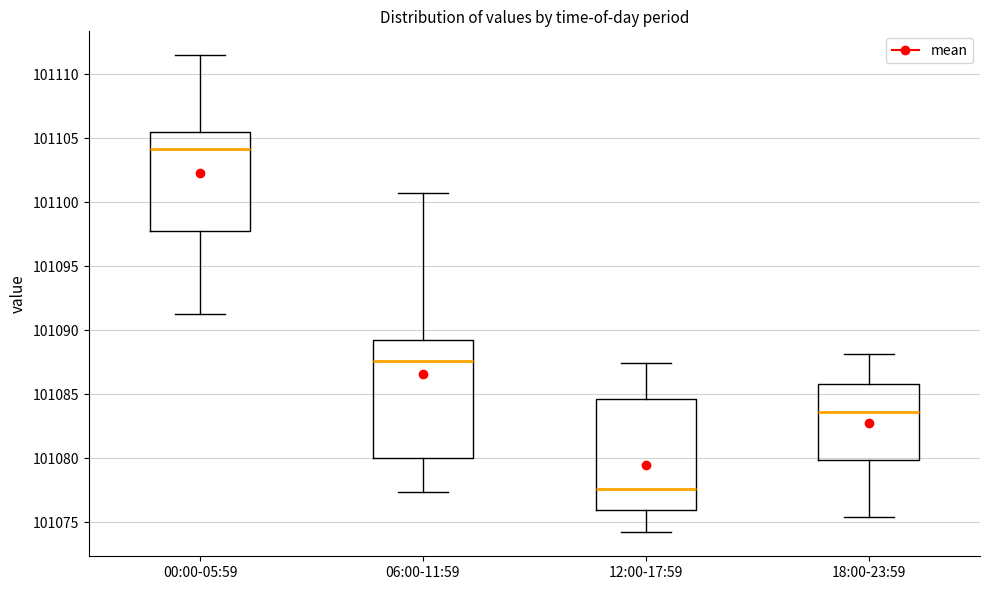

Reading left to right, transcribe this box plot: for each box, give where its median line is, the range the box spans, and where its two whiskers end, as read against the y-axis. The values are not printed on the chart, so give them approximately, as read against the axis.

00:00-05:59: median 101104.0, box 101097.5 to 101105.5, whiskers 101091.0 to 101111.5
06:00-11:59: median 101087.5, box 101080.0 to 101089.5, whiskers 101077.5 to 101101.0
12:00-17:59: median 101077.5, box 101076.0 to 101084.5, whiskers 101074.0 to 101087.5
18:00-23:59: median 101083.5, box 101080.0 to 101086.0, whiskers 101075.5 to 101088.0